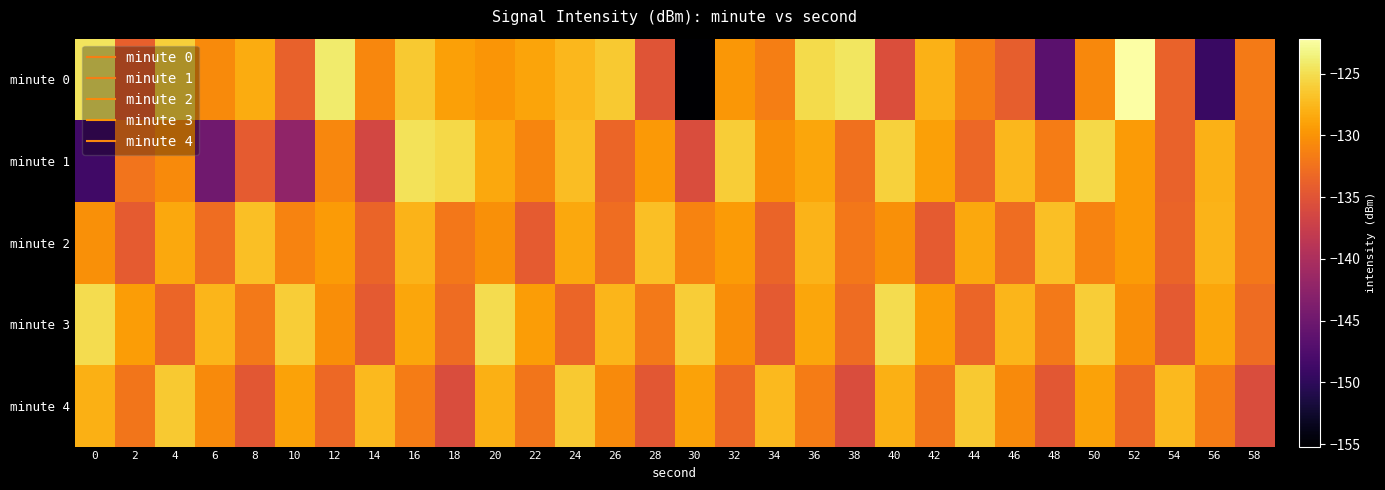

Which category has the lowest value across all series?

30